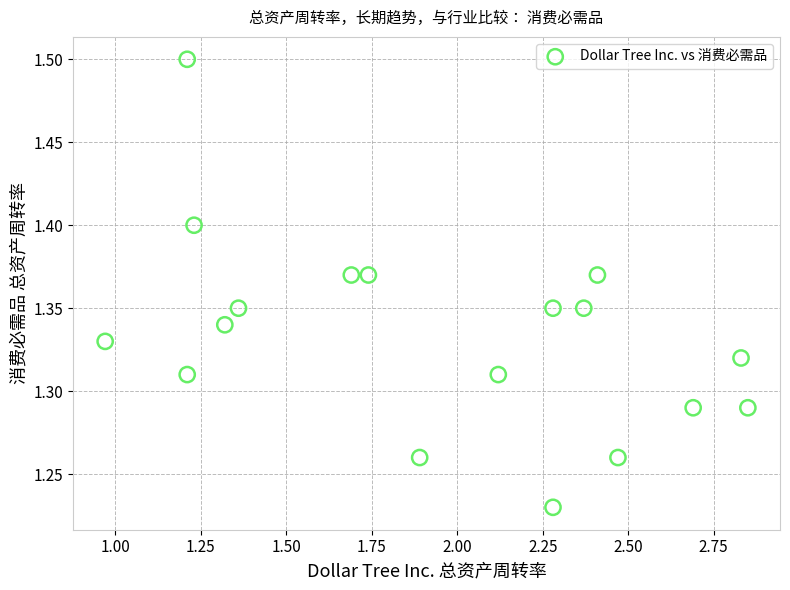

What is the range of X values (max minus min)?

1.9